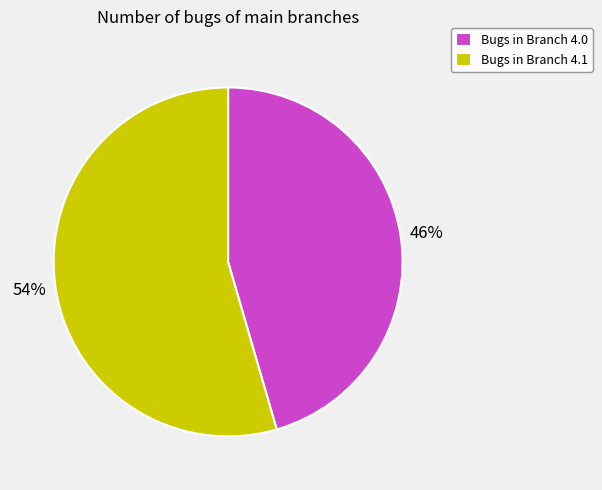

What is the smallest slice in the pie chart?

Bugs in Branch 4.0